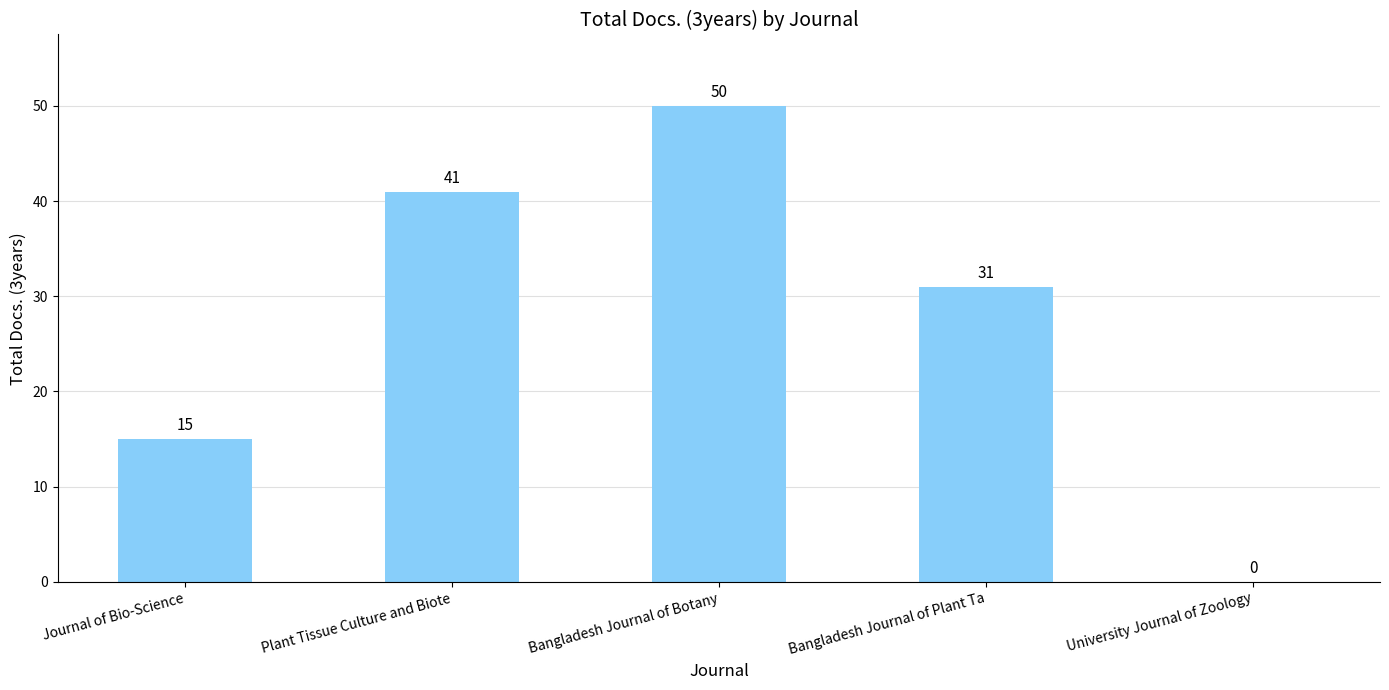

Are the bars horizontal?

No